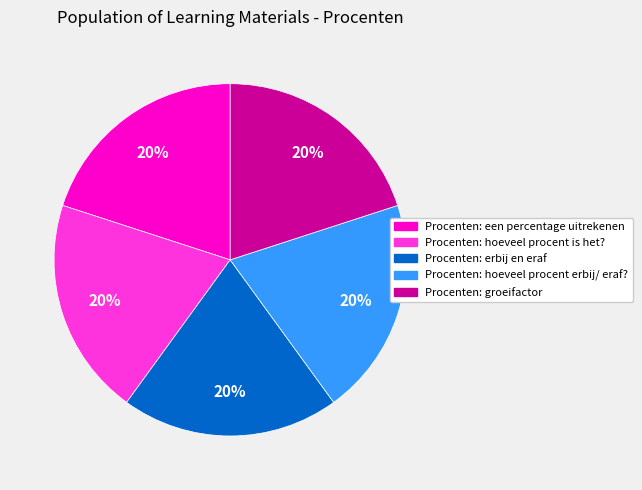

What percentage is the Procenten: groeifactor slice, to the nearest percent?

20%